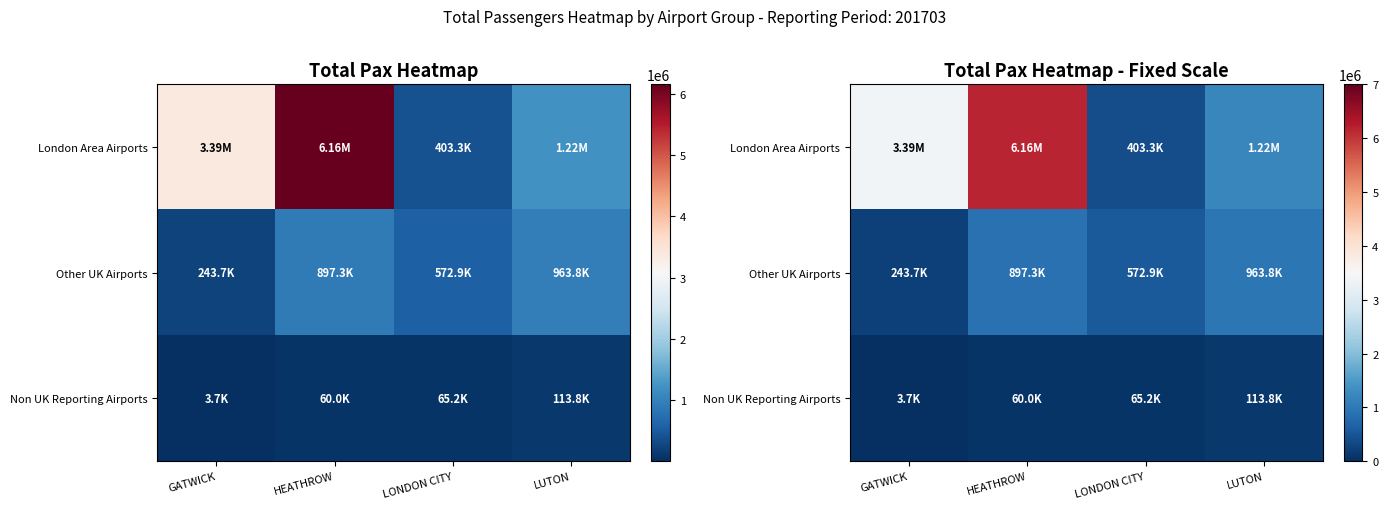

Is it true that Non UK Reporting Airports equals 188679 at LUTON?

False